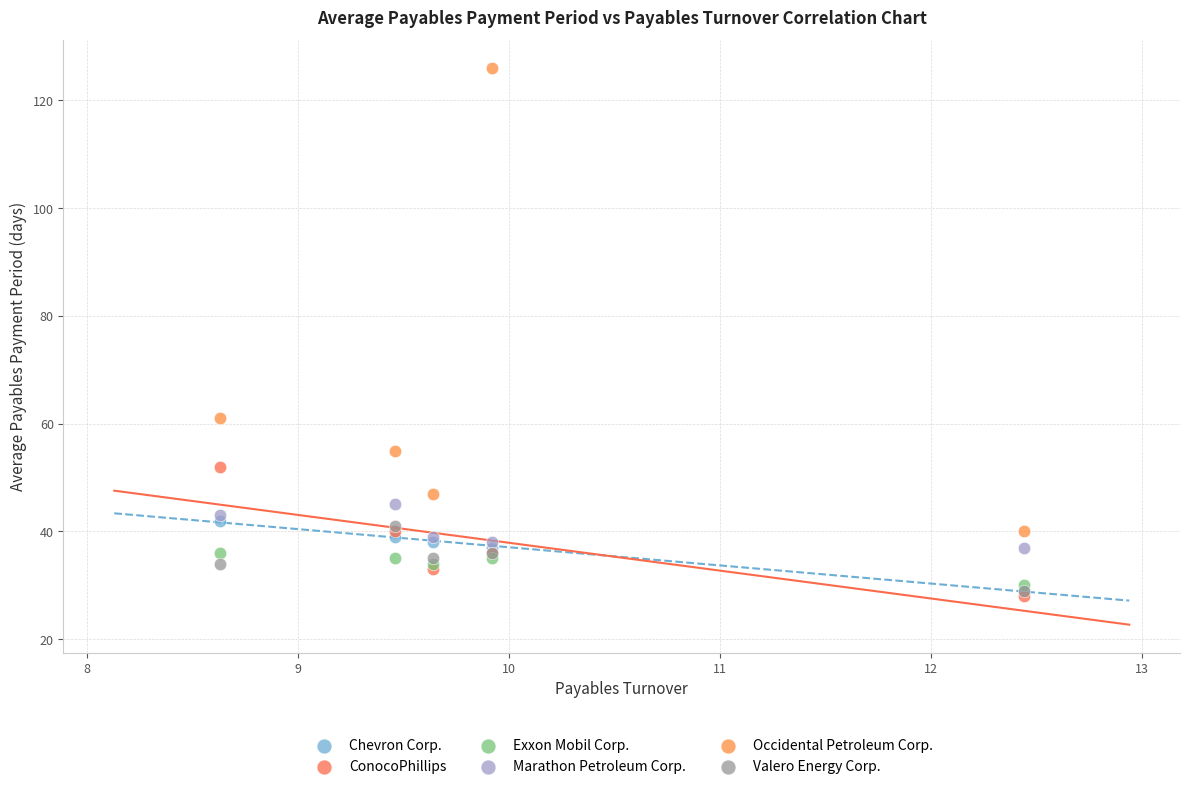

Which series has the widest spread of Y values?

Occidental Petroleum Corp.